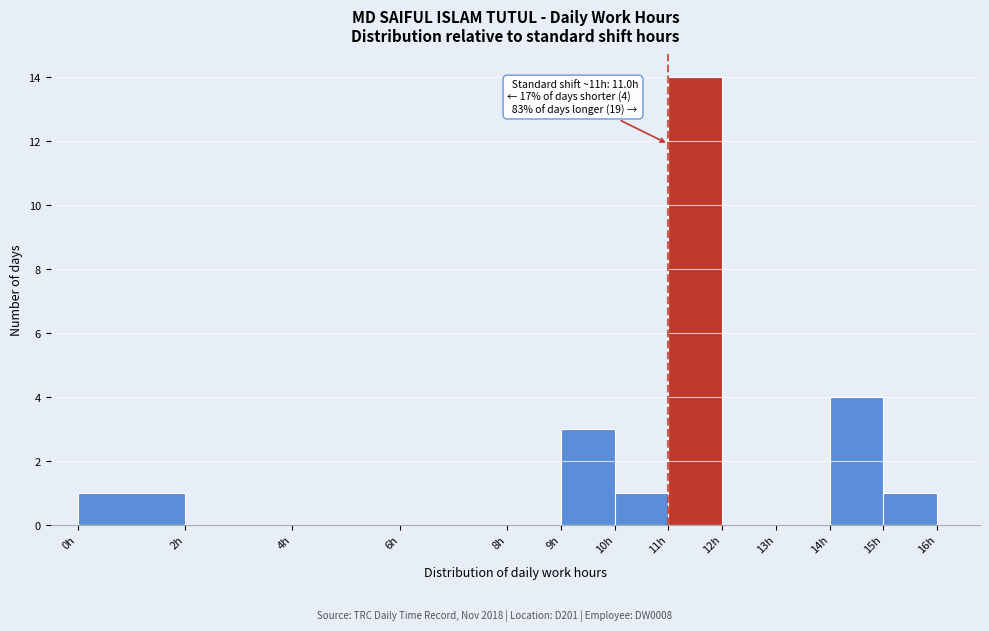

Which range on the x-axis has the tallest bar?

11 to 12